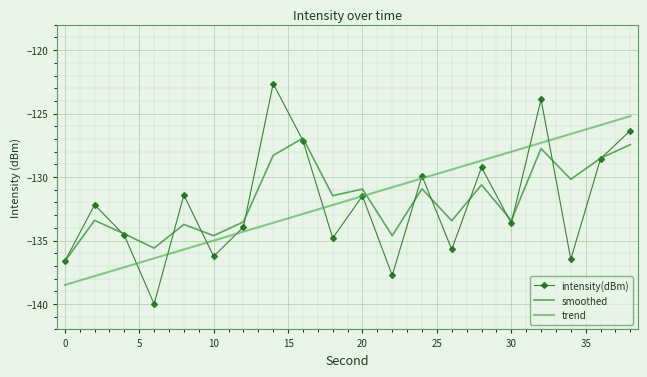

What is the lowest value of the smoothed series?

-136.6